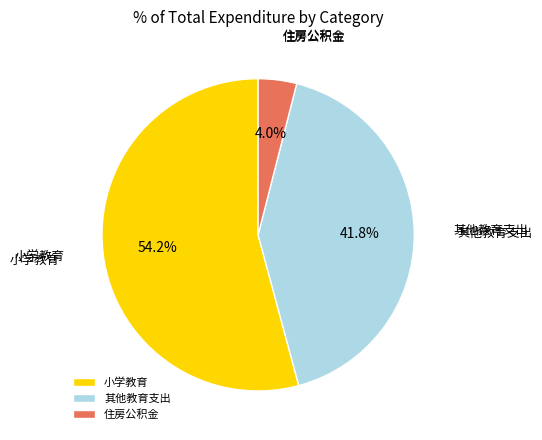

Does 小学教育 account for over 50% of the chart?

Yes